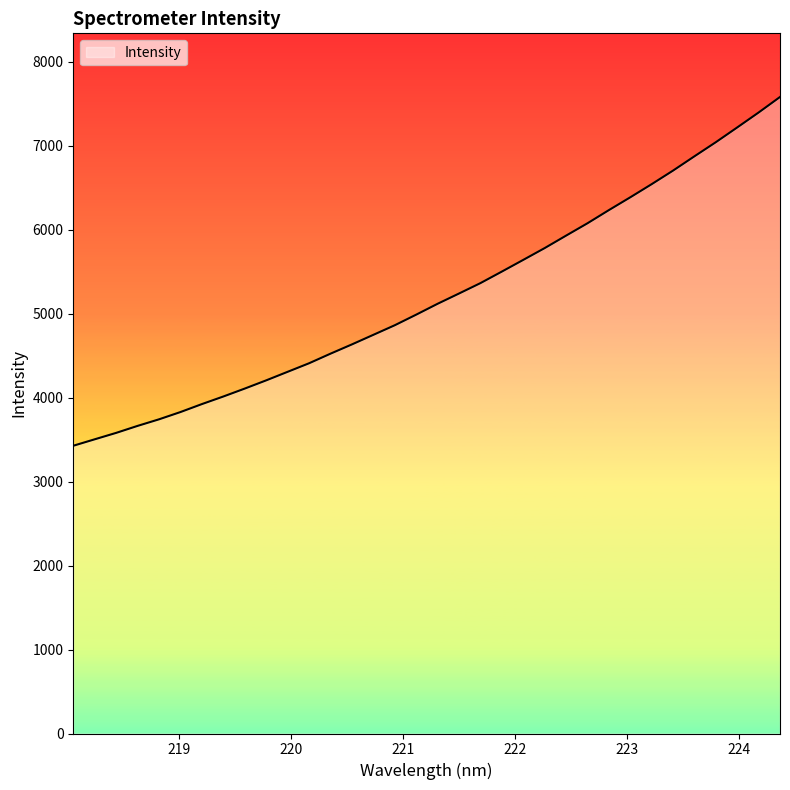

What is the greatest value displayed?

7579.1